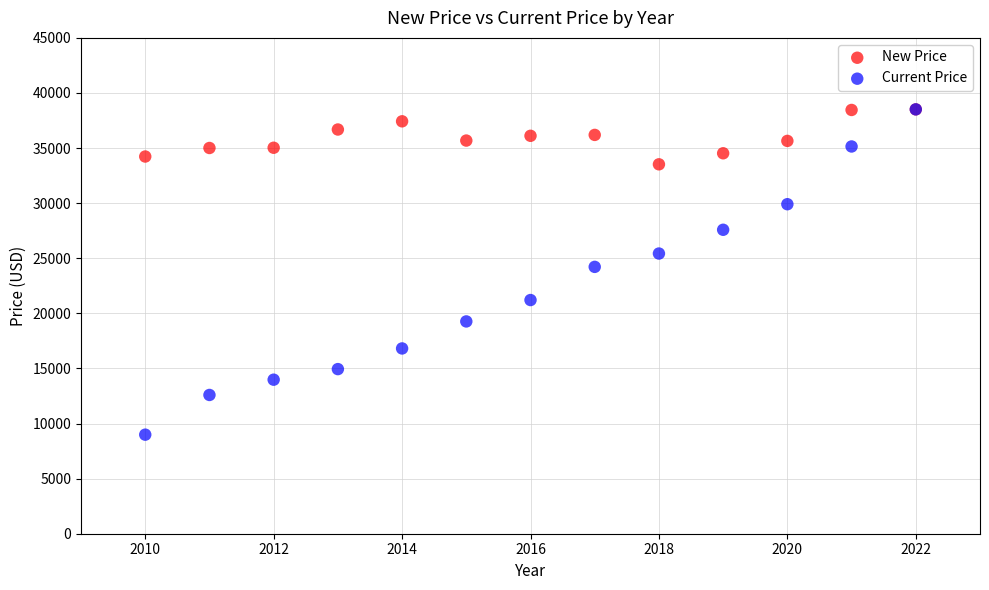

In the Current Price series, what Y value is closest to 23751?

24218